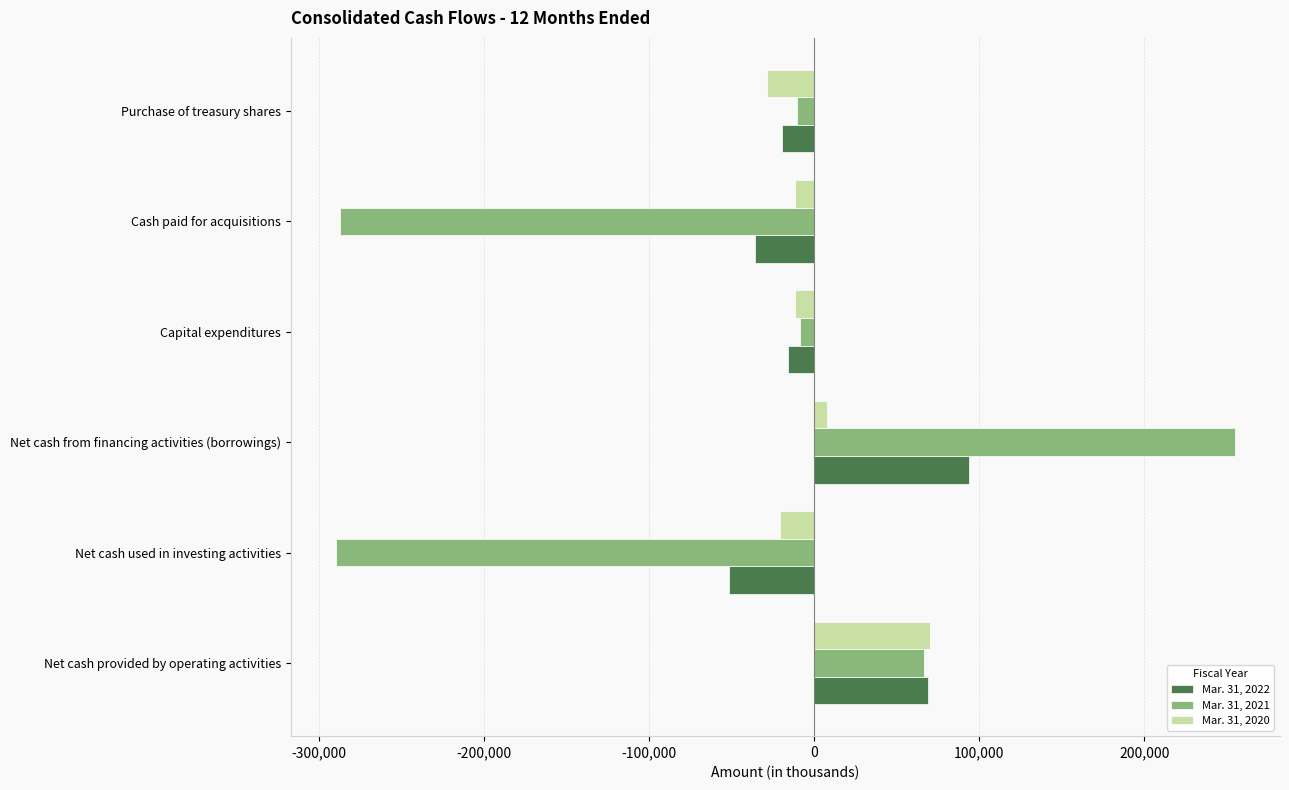

The Mar. 31, 2022 series shows -15653 at Capital expenditures. True or false?

True